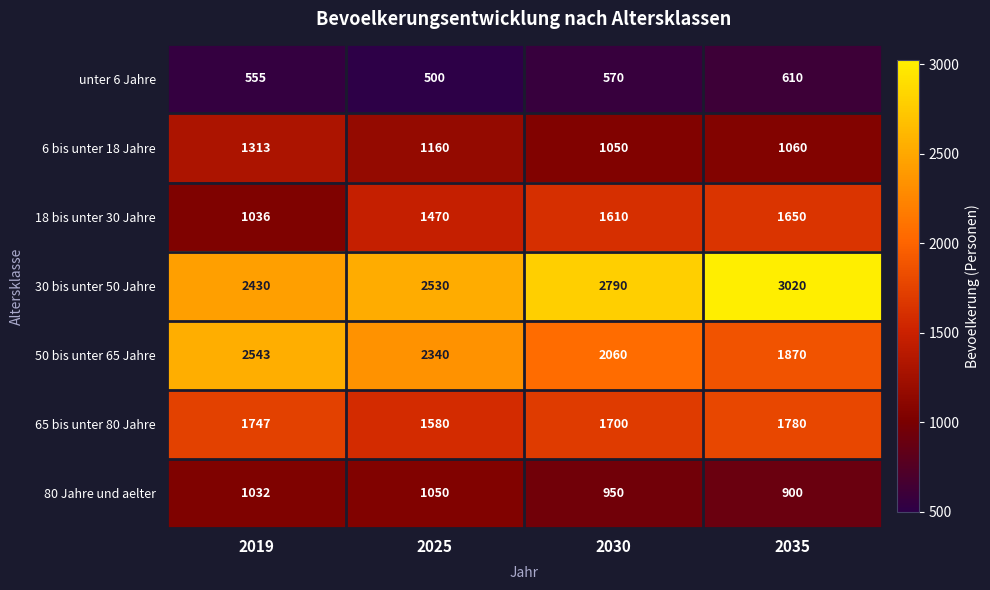

What is the sum of all unter 6 Jahre values?

2235